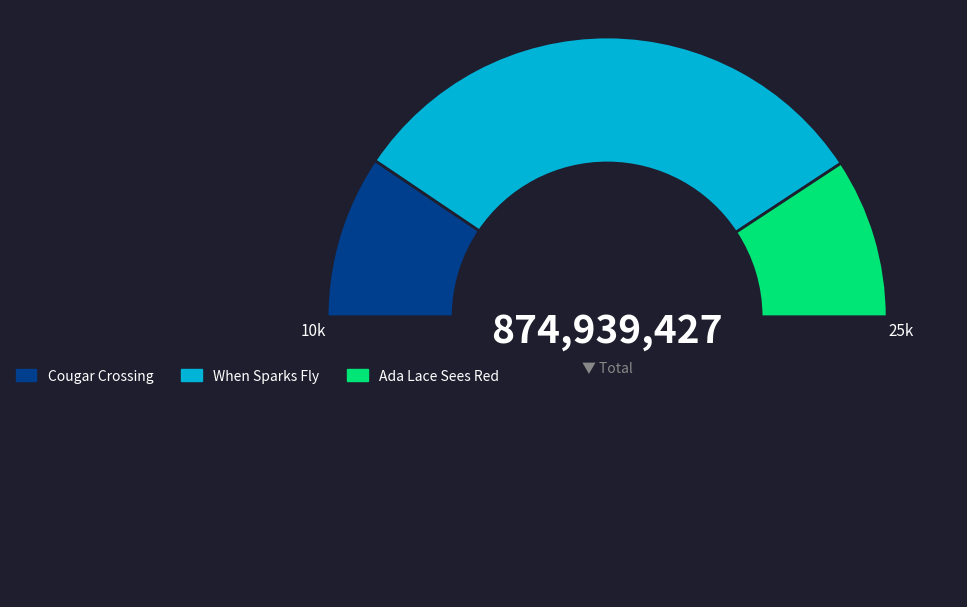

Which slice is the smallest?

Ada Lace Sees Red